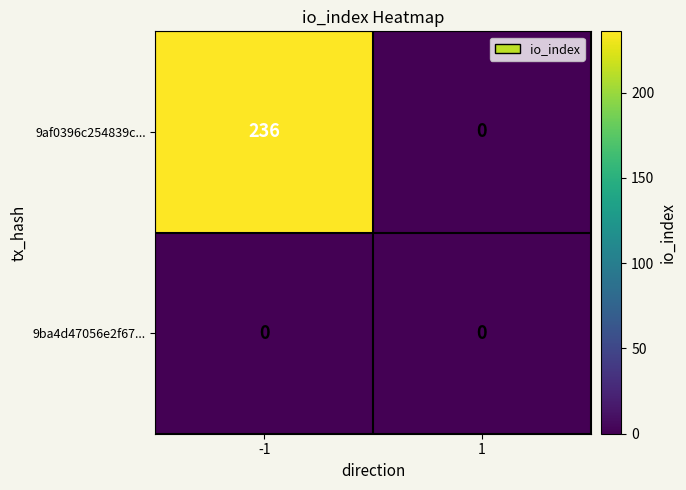

Is it true that 9af0396c254839c... equals 236 at -1?

True